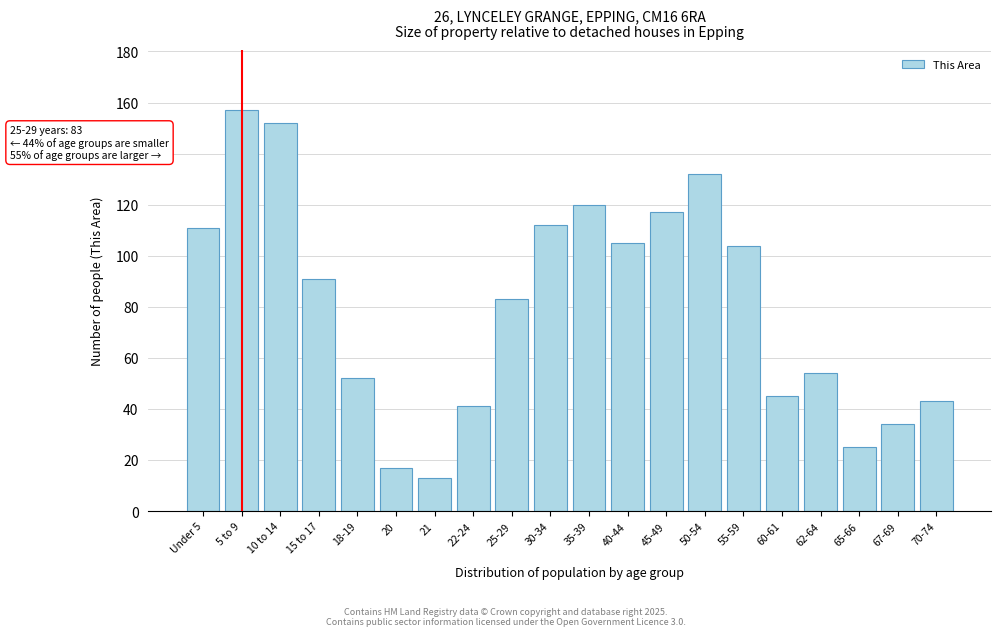

Reading left to right, list all the values displayed in this chart.

Under 5=111	5 to 9=157	10 to 14=152	15 to 17=91	18-19=52	20=17	21=13	22-24=41	25-29=83	30-34=112	35-39=120	40-44=105	45-49=117	50-54=132	55-59=104	60-61=45	62-64=54	65-66=25	67-69=34	70-74=43